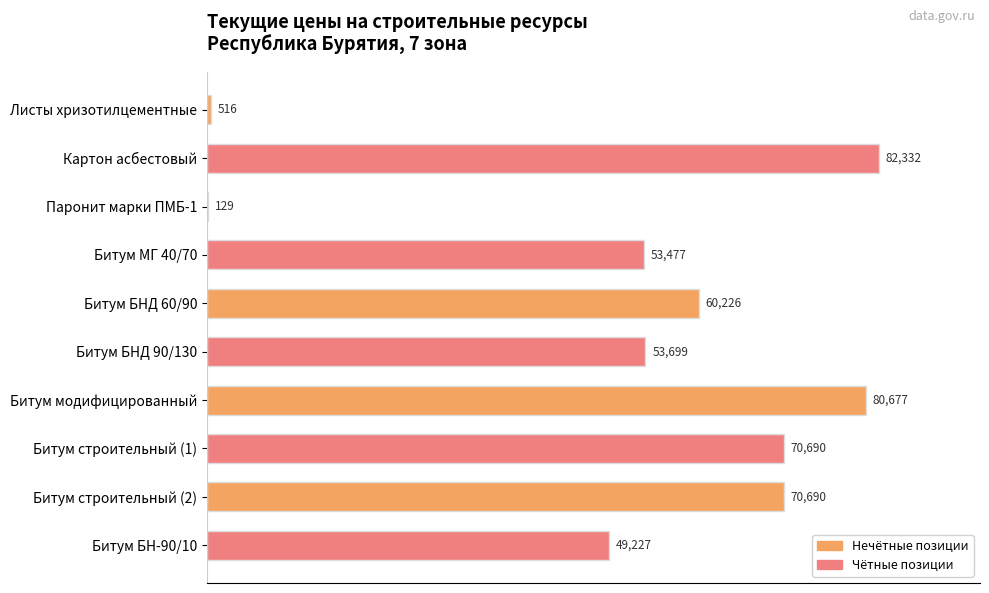

Count the number of categories in the chart.

10